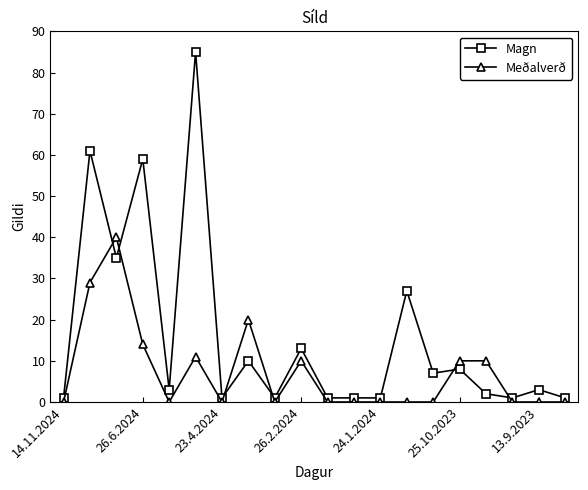

What is the difference between the maximum and minimum values in the Meðalverð series?

40